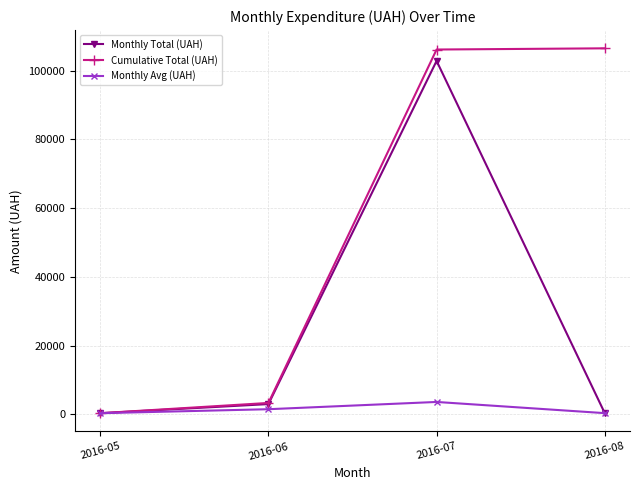

What is the difference between the Cumulative Total (UAH) values at 2016-05 and 2016-07?

105809.0